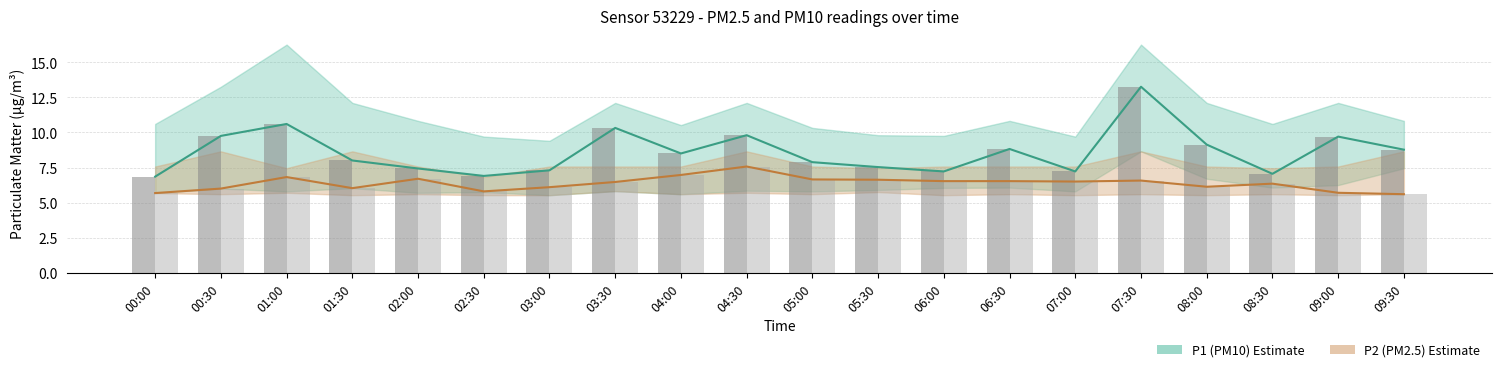

Rank the categories by P1 bar value from lowest to highest.

00:00, 02:30, 08:30, 06:00, 07:00, 03:00, 02:00, 05:30, 05:00, 01:30, 04:00, 09:30, 06:30, 08:00, 09:00, 00:30, 04:30, 03:30, 01:00, 07:30